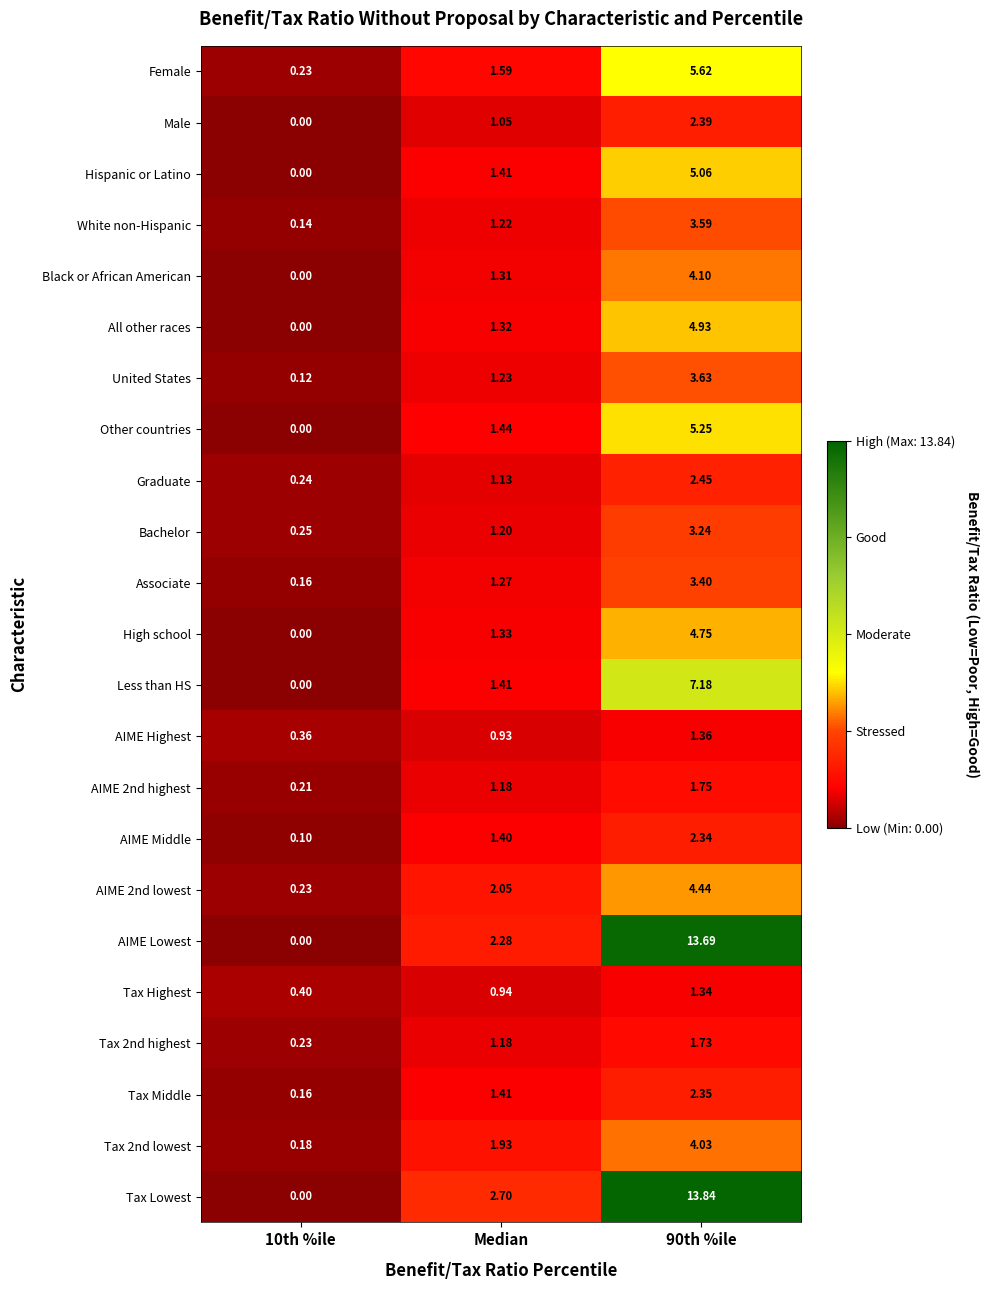

Which series has the largest total across all categories?

Tax Lowest